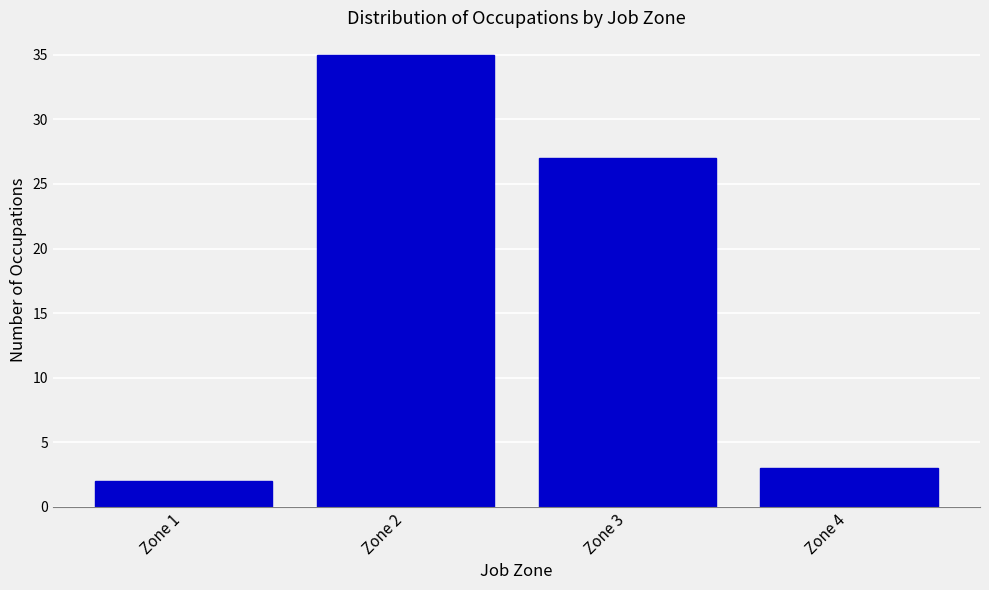

Reading left to right, extract all data points from this chart.

Zone 1=2	Zone 2=35	Zone 3=27	Zone 4=3